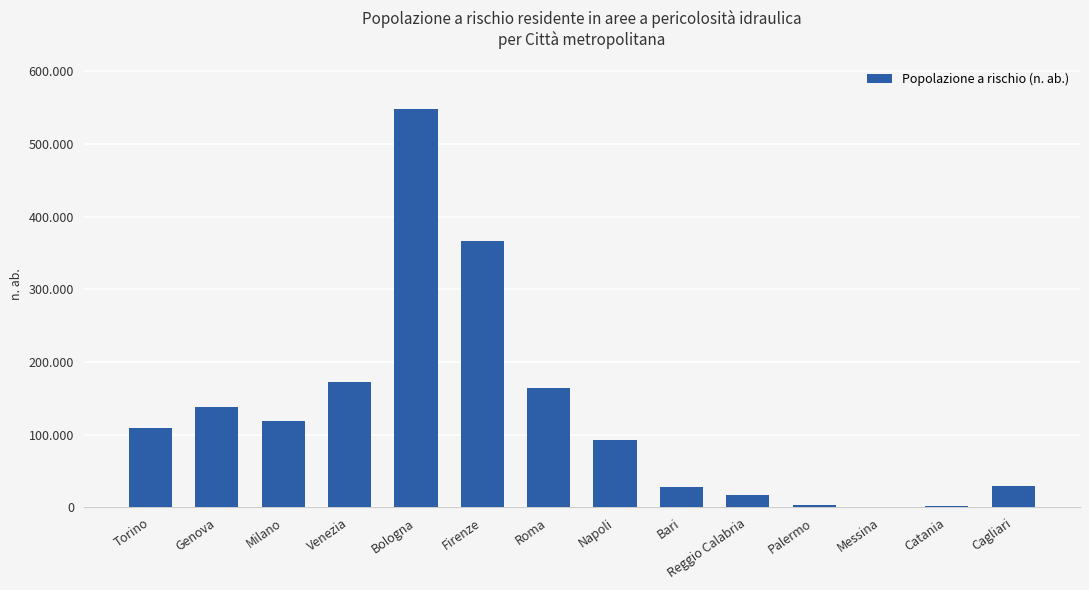

What is the change in value from Roma to Reggio Calabria?

-148087